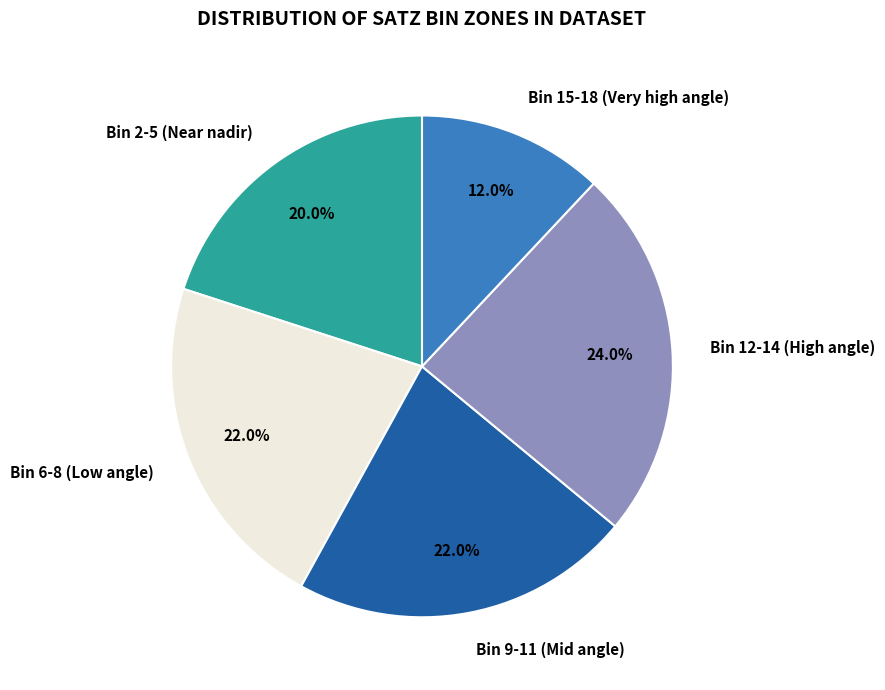

What percentage is NOT represented by Bin 9-11 (Mid angle)?

78.0%